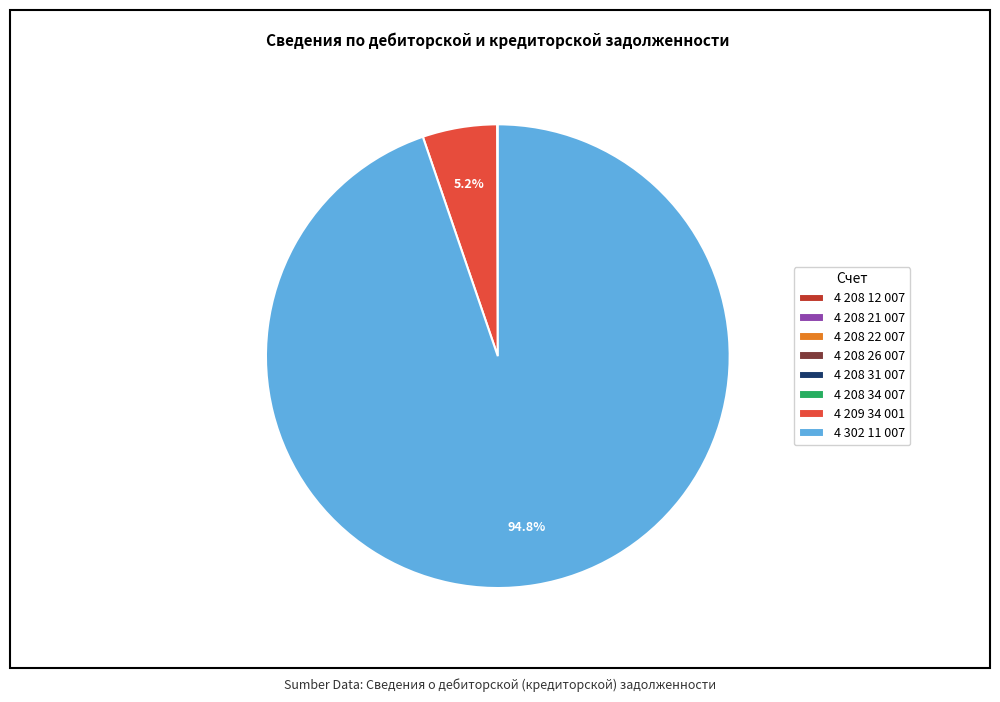

Which category has the biggest portion of the pie?

4 302 11 007